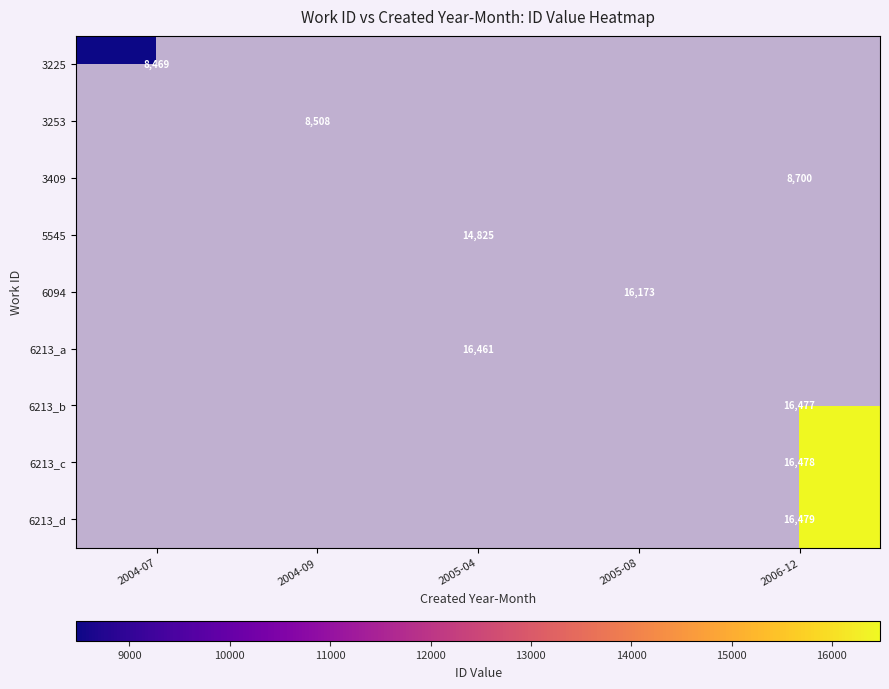

List the series in order of their overall mean, lowest first.

3225, 3253, 3409, 5545, 6094, 6213_a, 6213_b, 6213_c, 6213_d